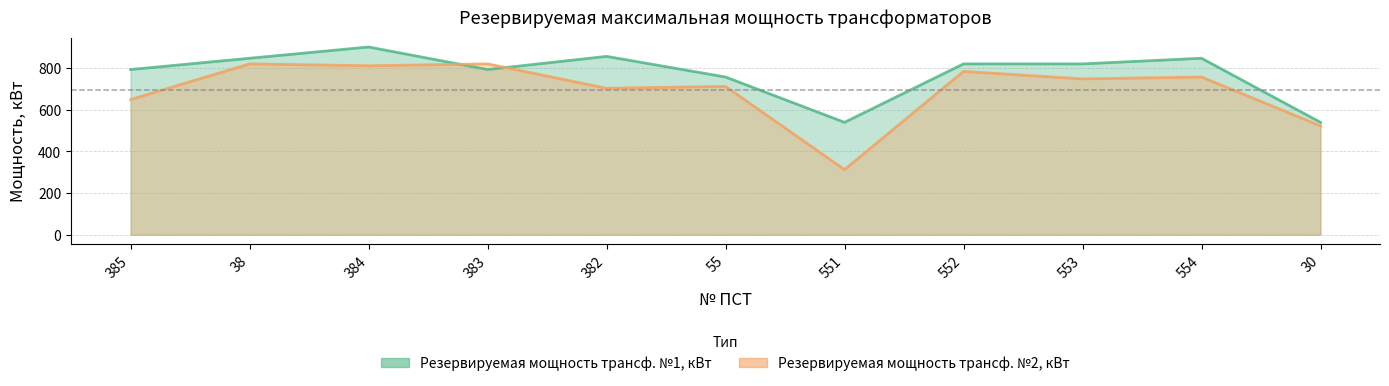

Which has a higher value, 384 or 38?

384